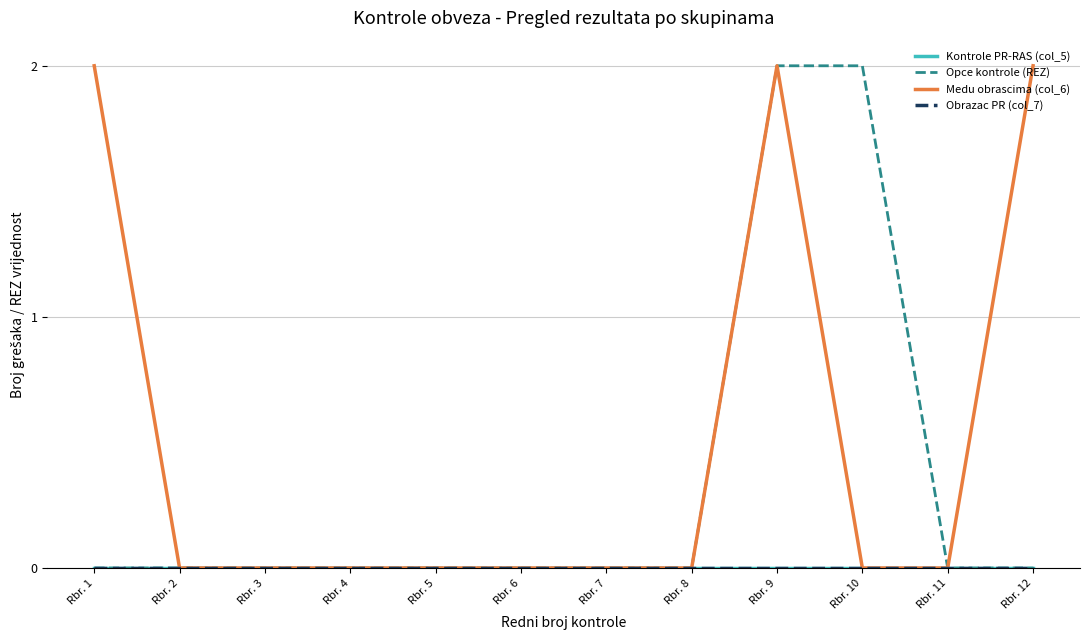

Reading left to right, transcribe all the data shown in this chart.

Kontrole PR-RAS (col_5): Rbr. 1=0	Rbr. 2=0	Rbr. 3=0	Rbr. 4=0	Rbr. 5=0	Rbr. 6=0	Rbr. 7=0	Rbr. 8=0	Rbr. 9=0	Rbr. 10=0	Rbr. 11=0	Rbr. 12=0
Opce kontrole (REZ): Rbr. 1=0	Rbr. 2=0	Rbr. 3=0	Rbr. 4=0	Rbr. 5=0	Rbr. 6=0	Rbr. 7=0	Rbr. 8=0	Rbr. 9=2	Rbr. 10=2	Rbr. 11=0	Rbr. 12=0
Medu obrascima (col_6): Rbr. 1=2	Rbr. 2=0	Rbr. 3=0	Rbr. 4=0	Rbr. 5=0	Rbr. 6=0	Rbr. 7=0	Rbr. 8=0	Rbr. 9=2	Rbr. 10=0	Rbr. 11=0	Rbr. 12=2
Obrazac PR (col_7): Rbr. 1=0	Rbr. 2=0	Rbr. 3=0	Rbr. 4=0	Rbr. 5=0	Rbr. 6=0	Rbr. 7=0	Rbr. 8=0	Rbr. 9=0	Rbr. 10=0	Rbr. 11=0	Rbr. 12=0